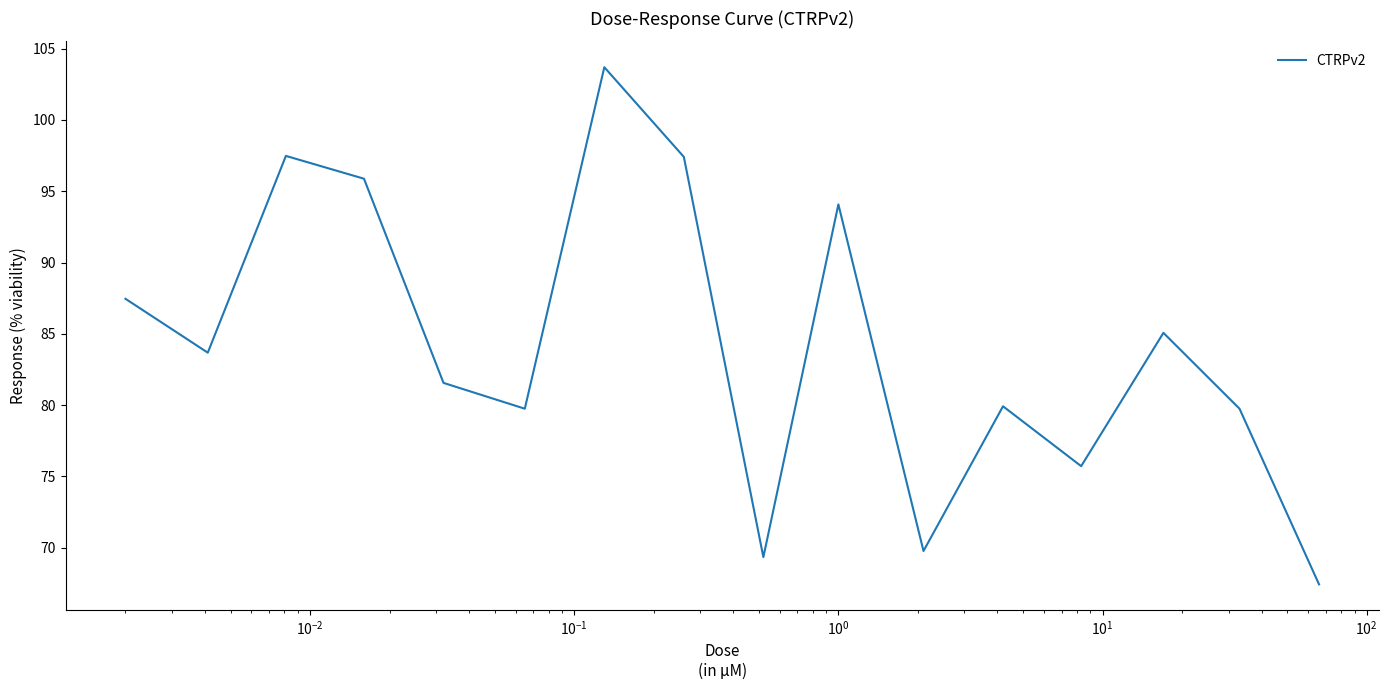

What is the smallest value displayed?

67.4